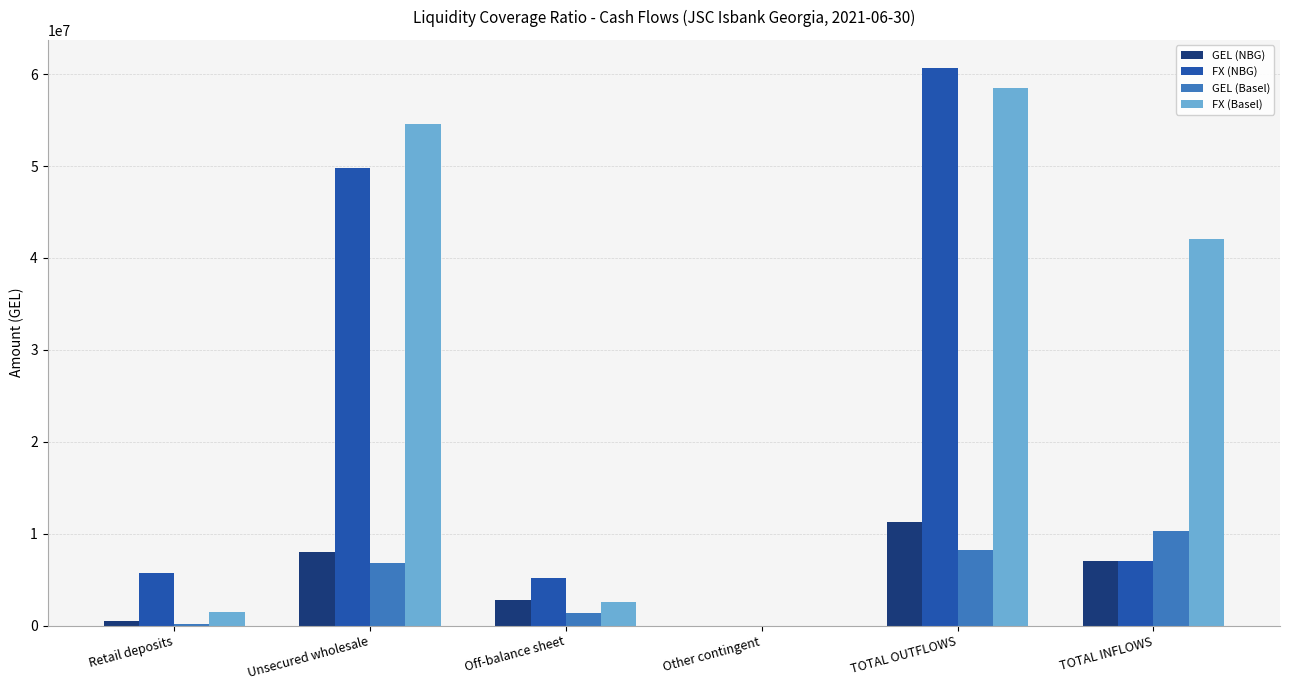

Which label corresponds to the largest value in the chart?

TOTAL OUTFLOWS